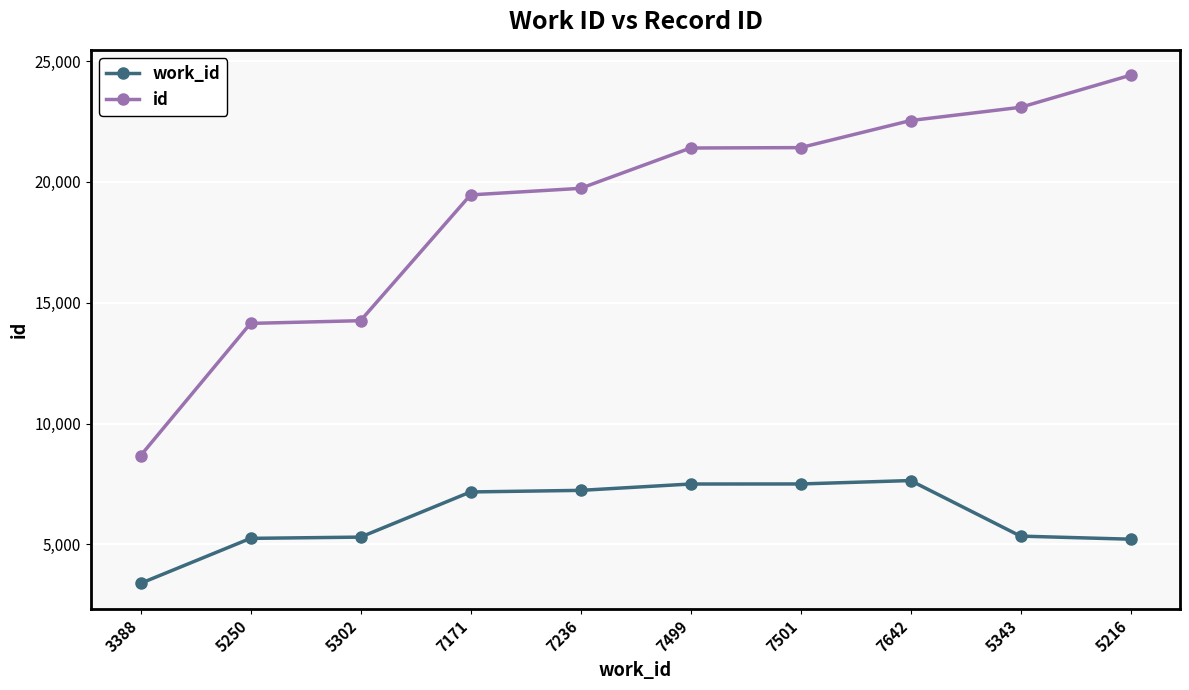

True or false: work_id and id intersect in this chart.

False